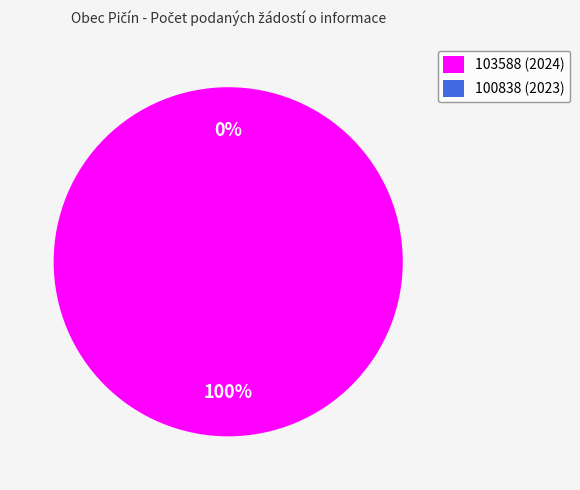

Which slice is the largest?

103588 (2024)